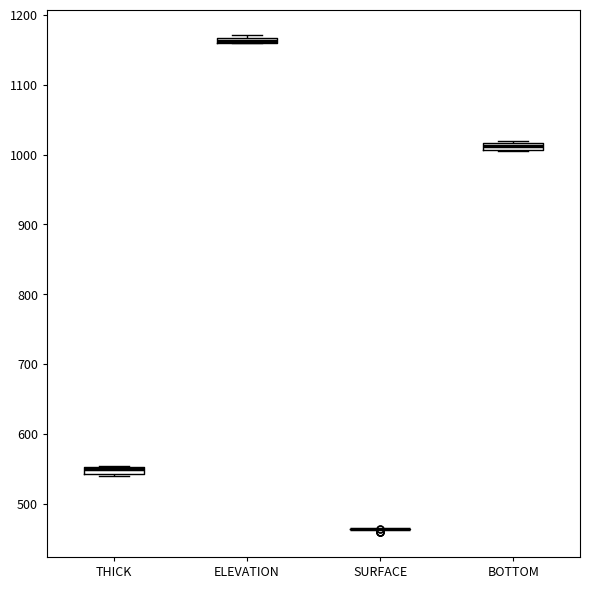

Where is the lower edge of the box for ELEVATION on the y-axis? The values are not printed on the chart, so give them approximately, as read against the axis.

1160